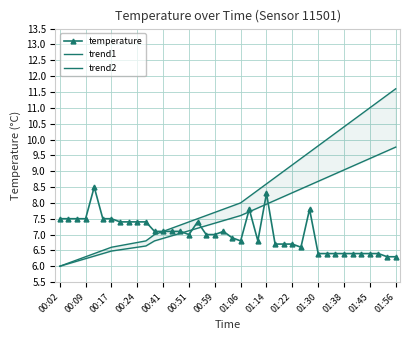

Reading left to right, what are all the values shown in this chart?

temperature: 7.5	7.5	7.5	7.5	8.5	7.5	7.5	7.4	7.4	7.4	7.4	7.1	7.1	7.1	7.1	7.0	7.4	7.0	7.0	7.1	6.9	6.8	7.8	6.8	8.3	6.7	6.7	6.7	6.6	7.8	6.4	6.4	6.4	6.4	6.4	6.4	6.4	6.4	6.3	6.3
trend1: 6.0	6.1	6.2	6.3	6.4	6.5	6.6	6.7	6.7	6.8	6.8	7.0	7.1	7.2	7.3	7.4	7.5	7.6	7.7	7.8	7.9	8.0	8.2	8.4	8.6	8.8	9.0	9.2	9.4	9.6	9.8	10.0	10.2	10.4	10.6	10.8	11.0	11.2	11.4	11.6
trend2: 6.0	6.1	6.2	6.2	6.3	6.4	6.5	6.5	6.6	6.6	6.6	6.8	6.9	7.0	7.0	7.1	7.2	7.3	7.4	7.4	7.5	7.6	7.7	7.8	8.0	8.1	8.2	8.3	8.4	8.6	8.7	8.8	8.9	9.0	9.2	9.3	9.4	9.5	9.6	9.8